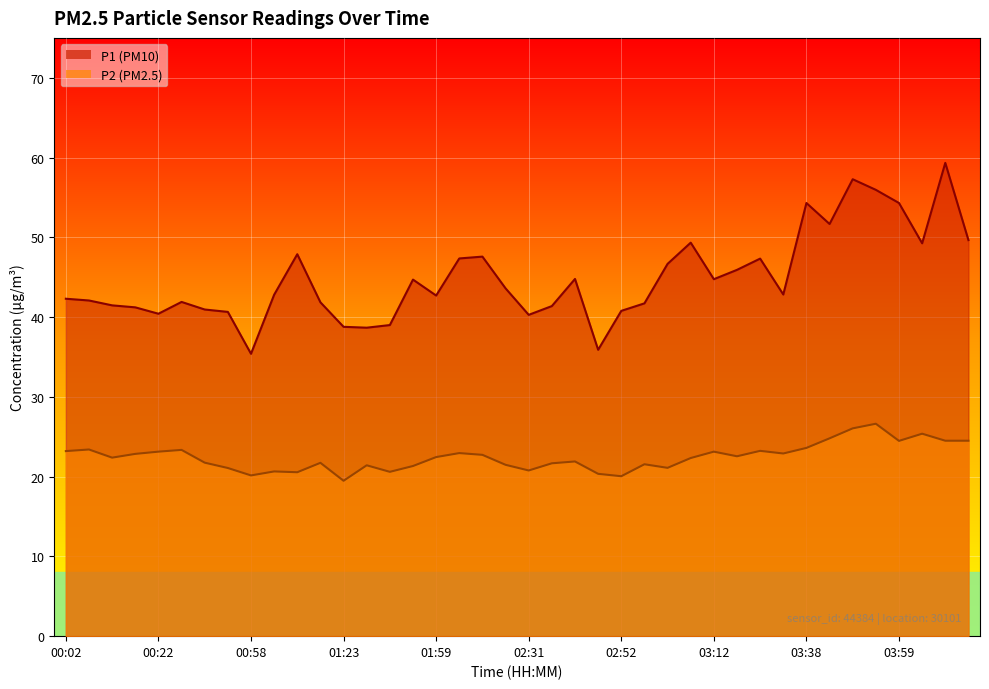

At which label does P2 reach its peak?

03:54